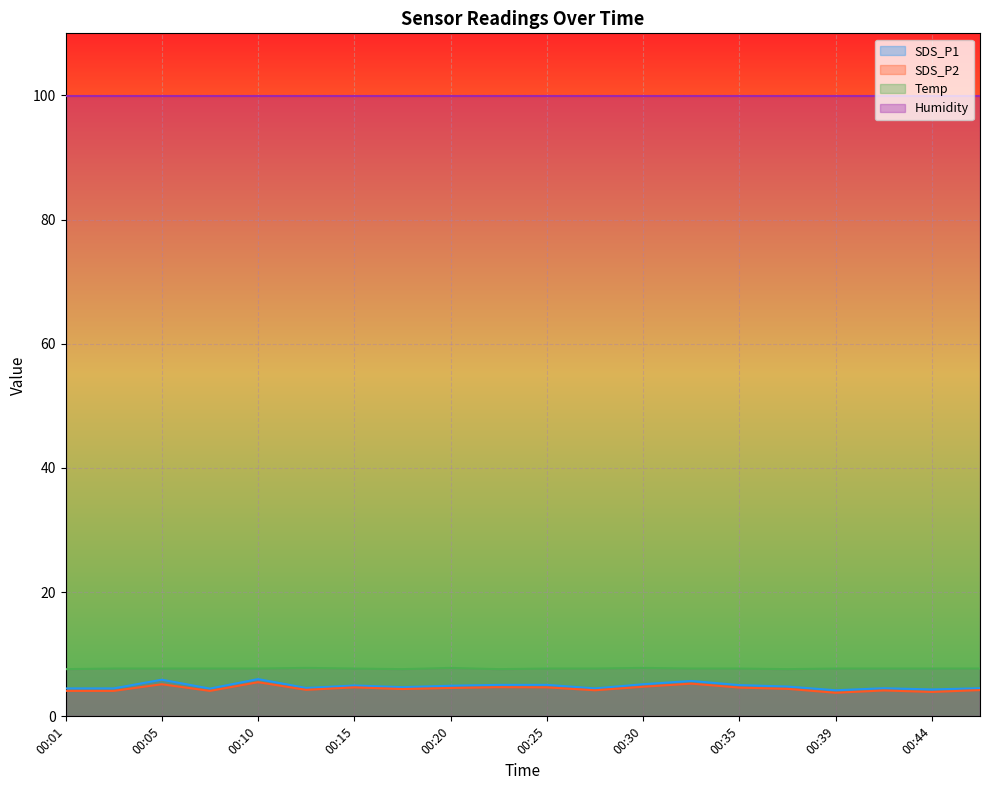

Which series has the largest range (max minus min)?

SDS_P1